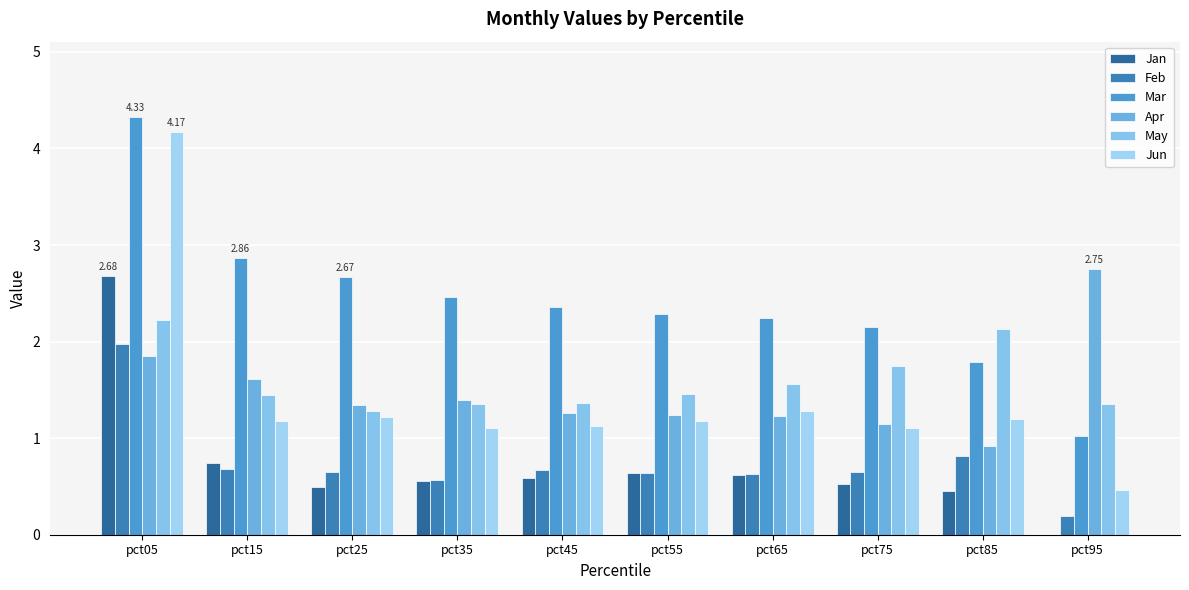

True or false: Apr has a value of 0.3 at pct85.

False